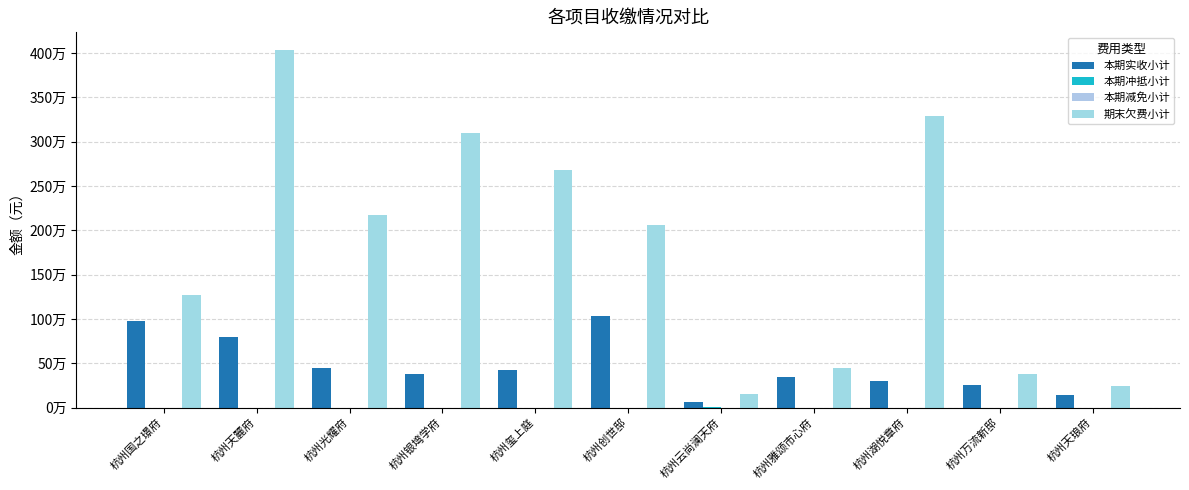

At which label is 本期冲抵小计 closest to 1921?

杭州创世邸